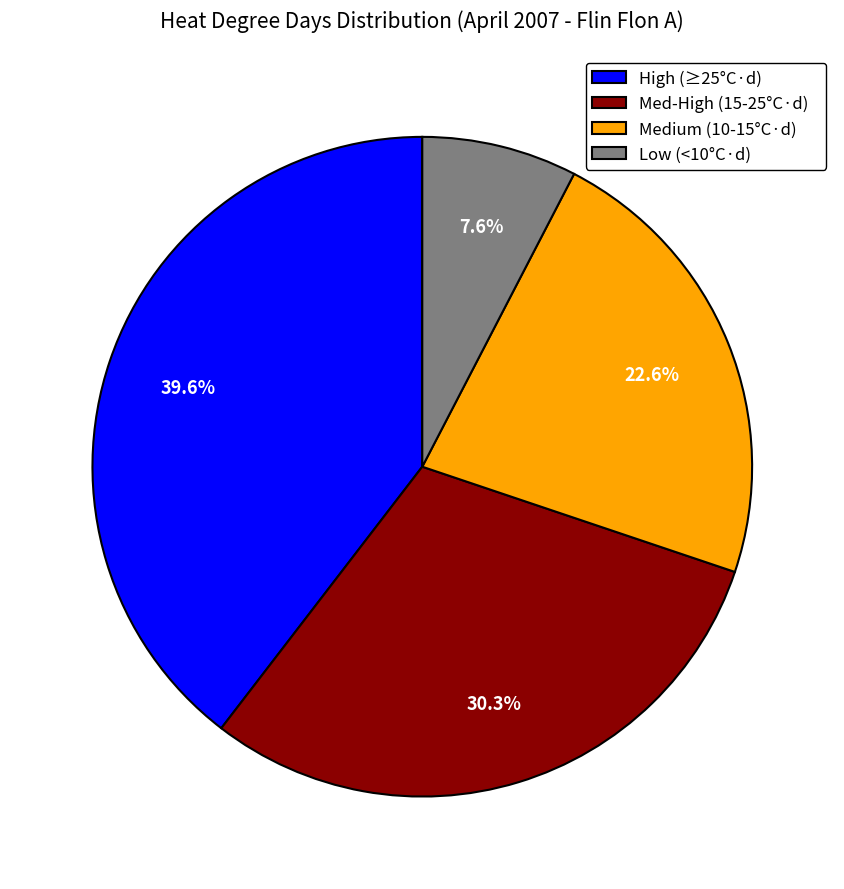

Which slice is the smallest?

Low (<10°C·d)